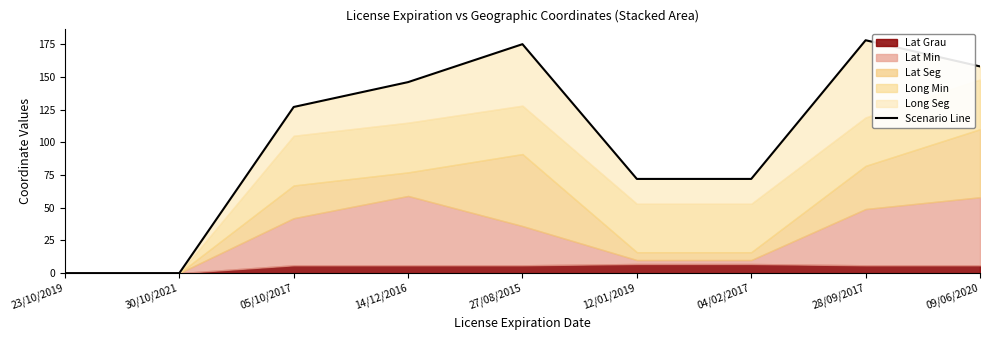

How many data points are less than 127?

4